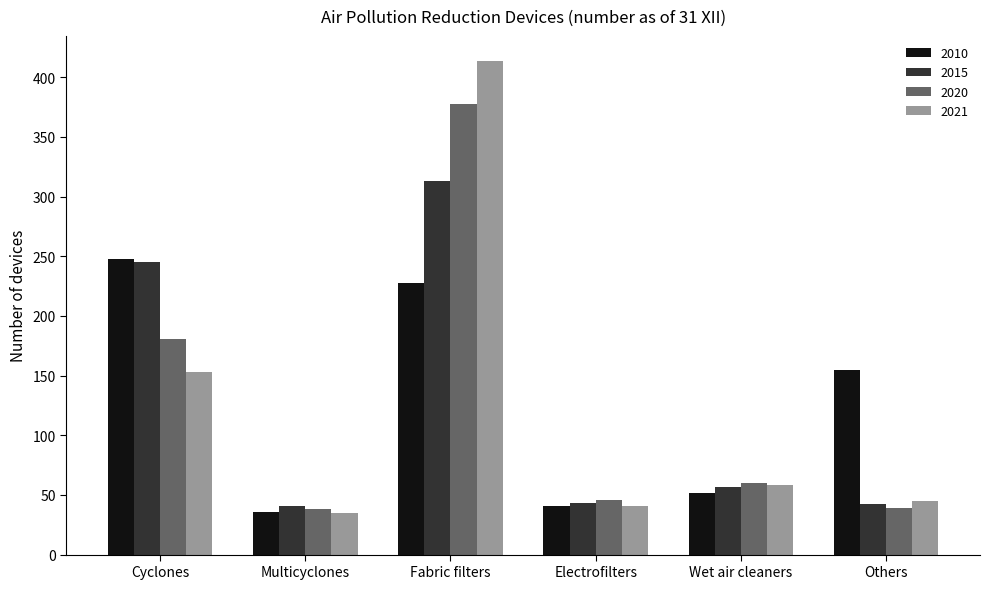

At which category does the chart reach its peak across all series?

Fabric filters